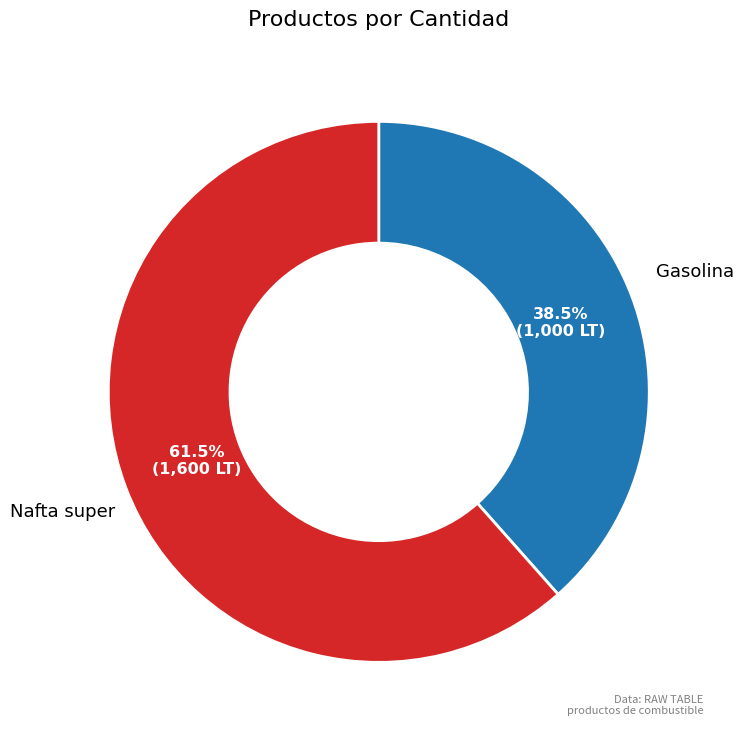

Is there a majority slice in this chart?

Yes